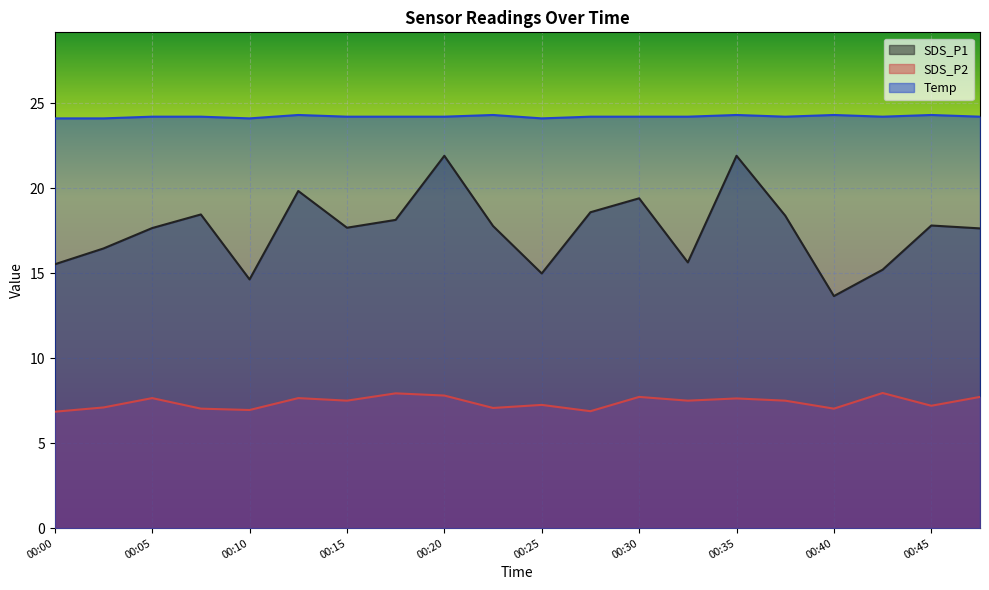

Which series has the largest total across all categories?

Temp